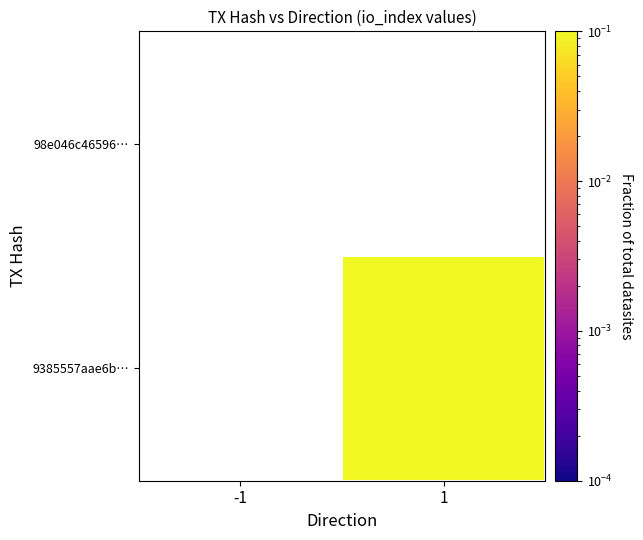

List the labels in order of 9385557aae6b… value, largest first.

-1, 1